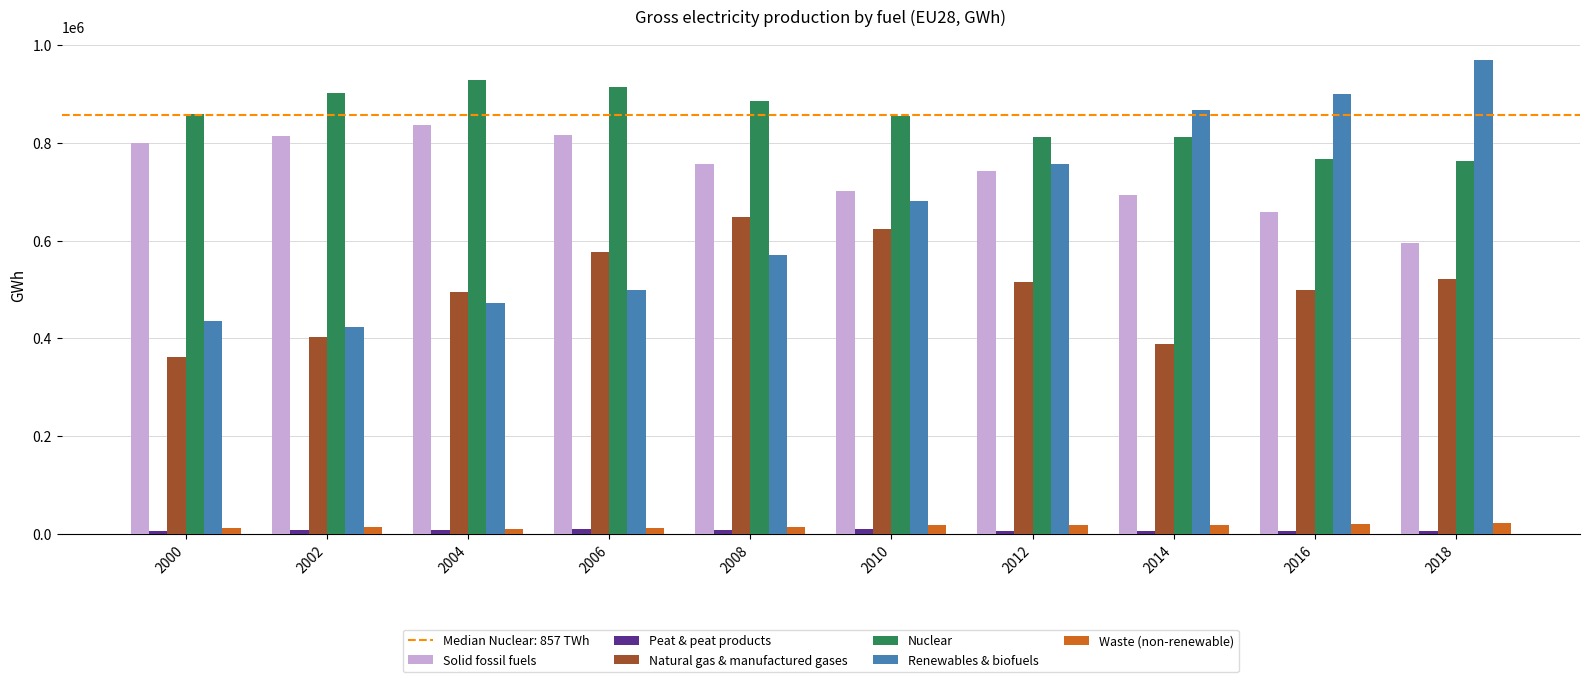

Between 2010 and 2016, which series saw the biggest shift?

Renewables & biofuels